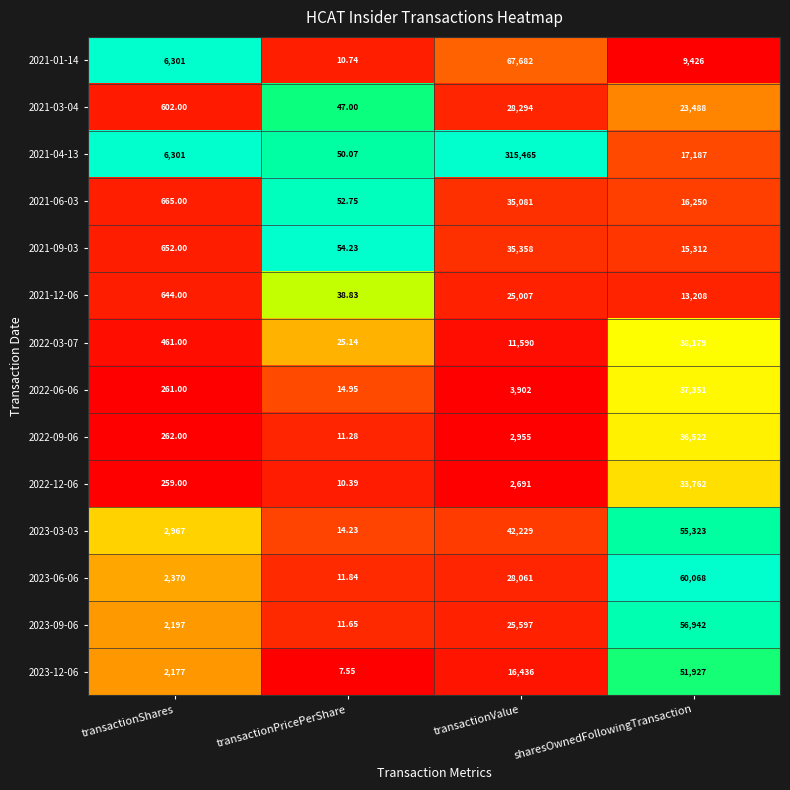

At which category does the chart reach its peak across all series?

transactionValue